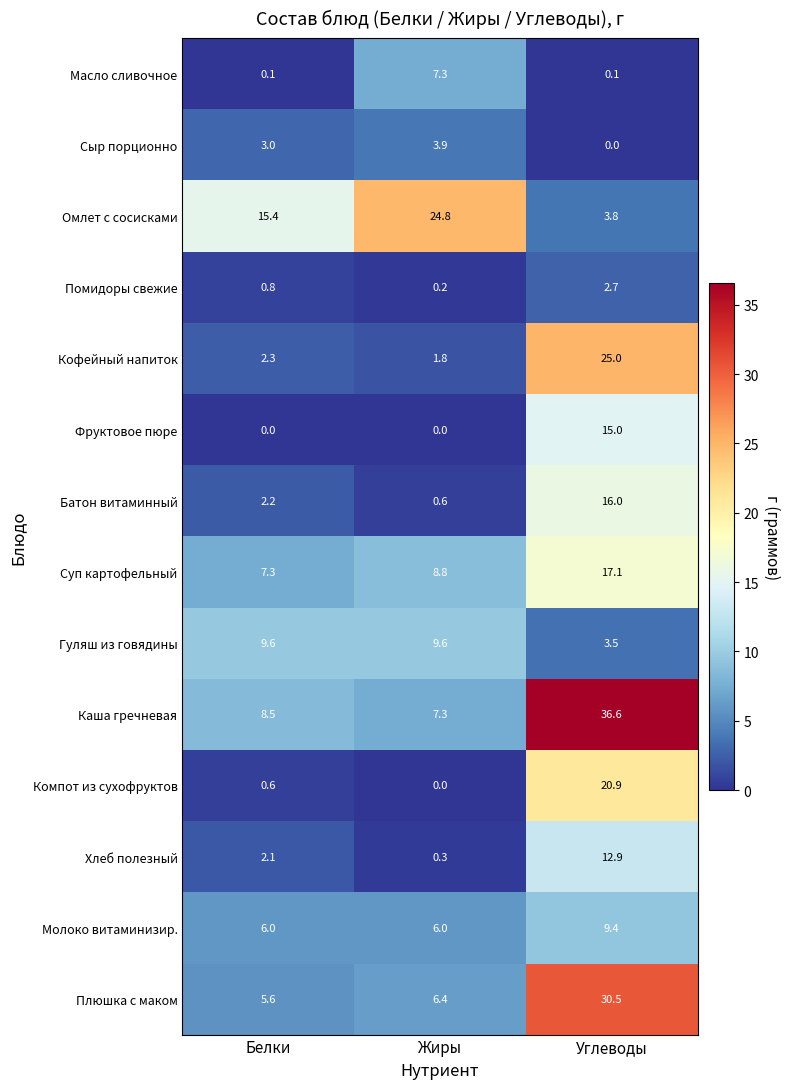

What is the difference between the Компот из сухофруктов values at Жиры and Белки?

0.6